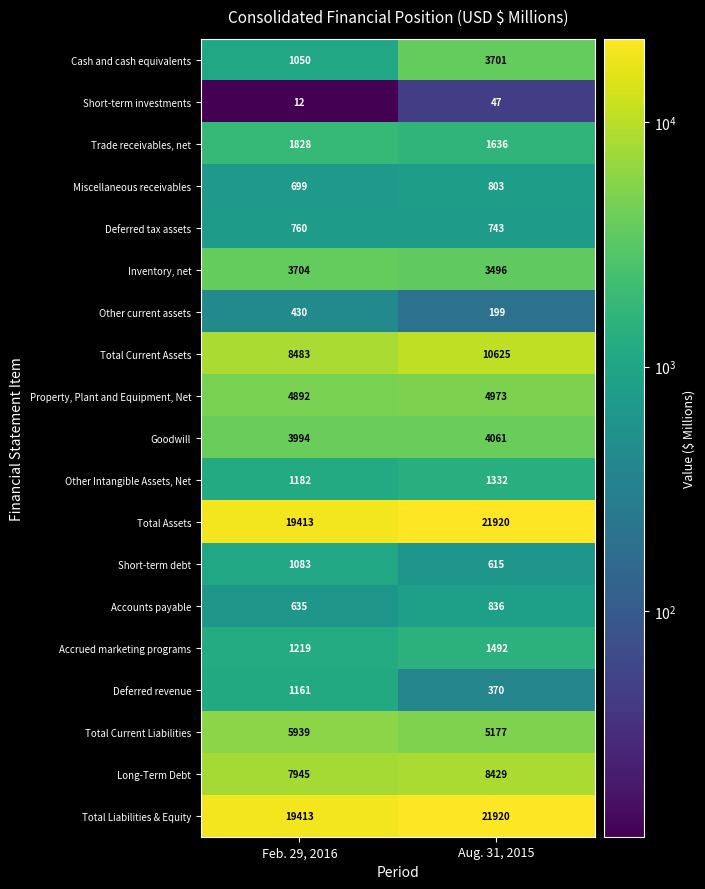

List the labels in order of Total Assets value, largest first.

Aug. 31, 2015, Feb. 29, 2016